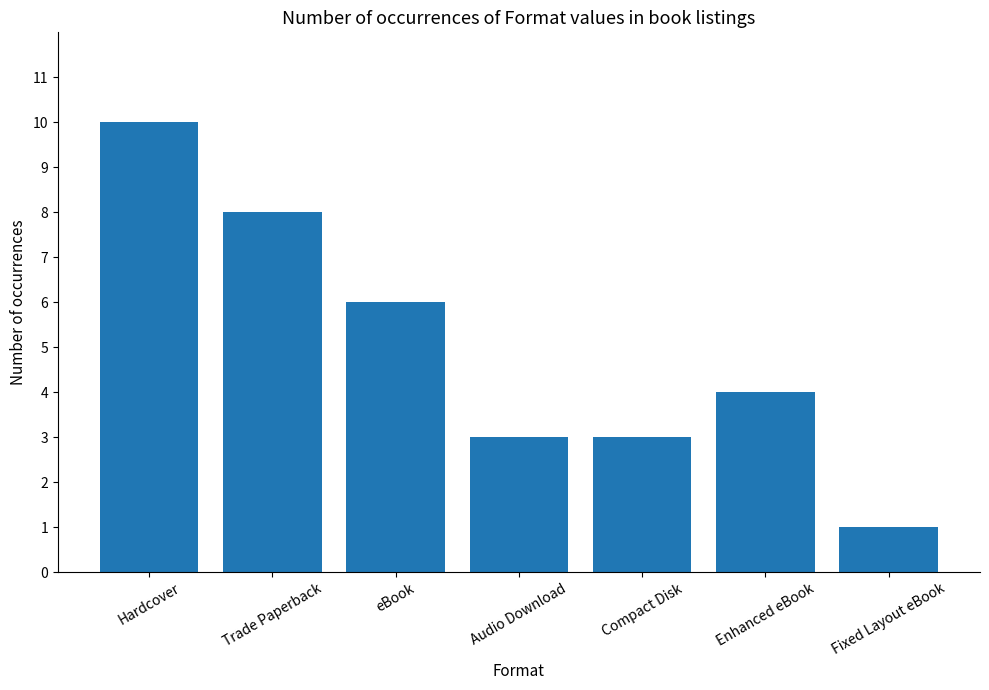

Reading left to right, extract all data points from this chart.

Hardcover=10	Trade Paperback=8	eBook=6	Audio Download=3	Compact Disk=3	Enhanced eBook=4	Fixed Layout eBook=1